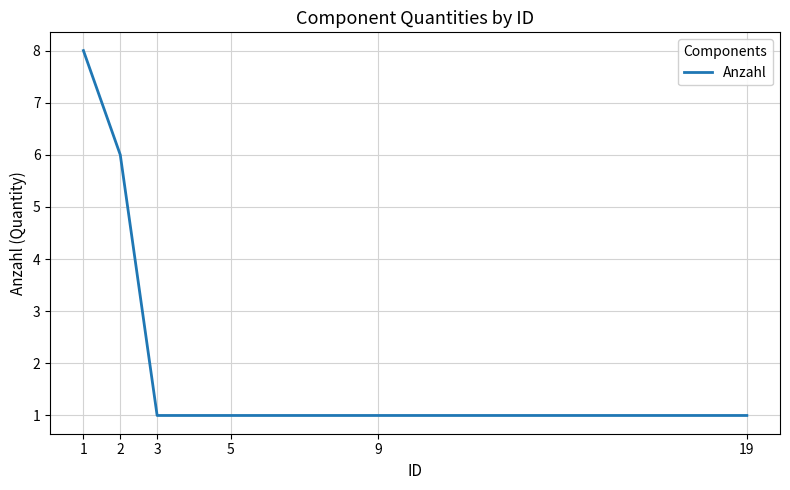

Does the chart display data point markers on the line(s)?

No